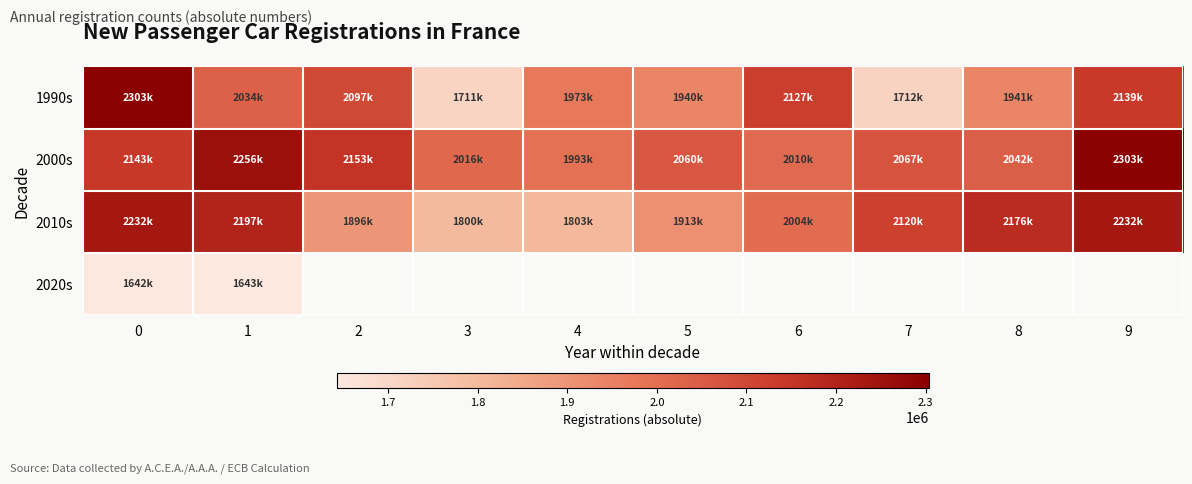

What is the approximate value of 2010s at 5?

1913698.0